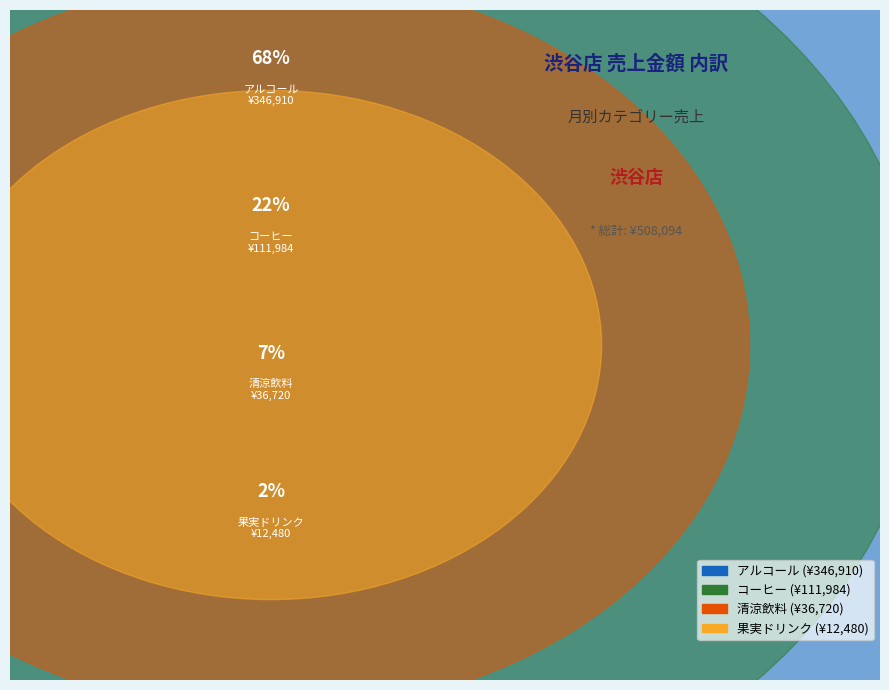

What is the smallest slice in the pie chart?

果実ドリンク